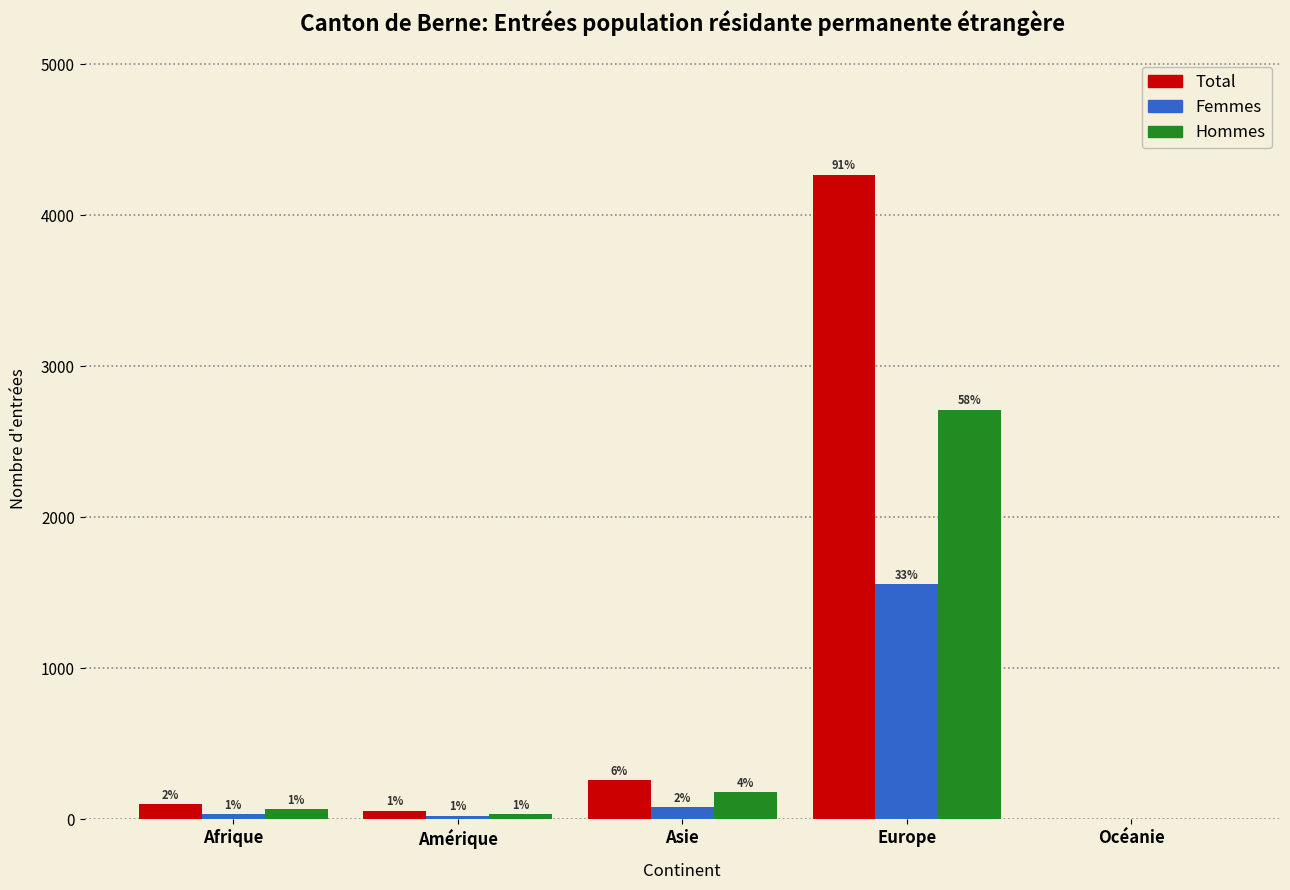

Reading left to right, transcribe all the data shown in this chart.

Total: Afrique=99	Amérique=57	Asie=260	Europe=4267	Océanie=4
Femmes: Afrique=34	Amérique=25	Asie=81	Europe=1555	Océanie=1
Hommes: Afrique=65	Amérique=32	Asie=179	Europe=2712	Océanie=3